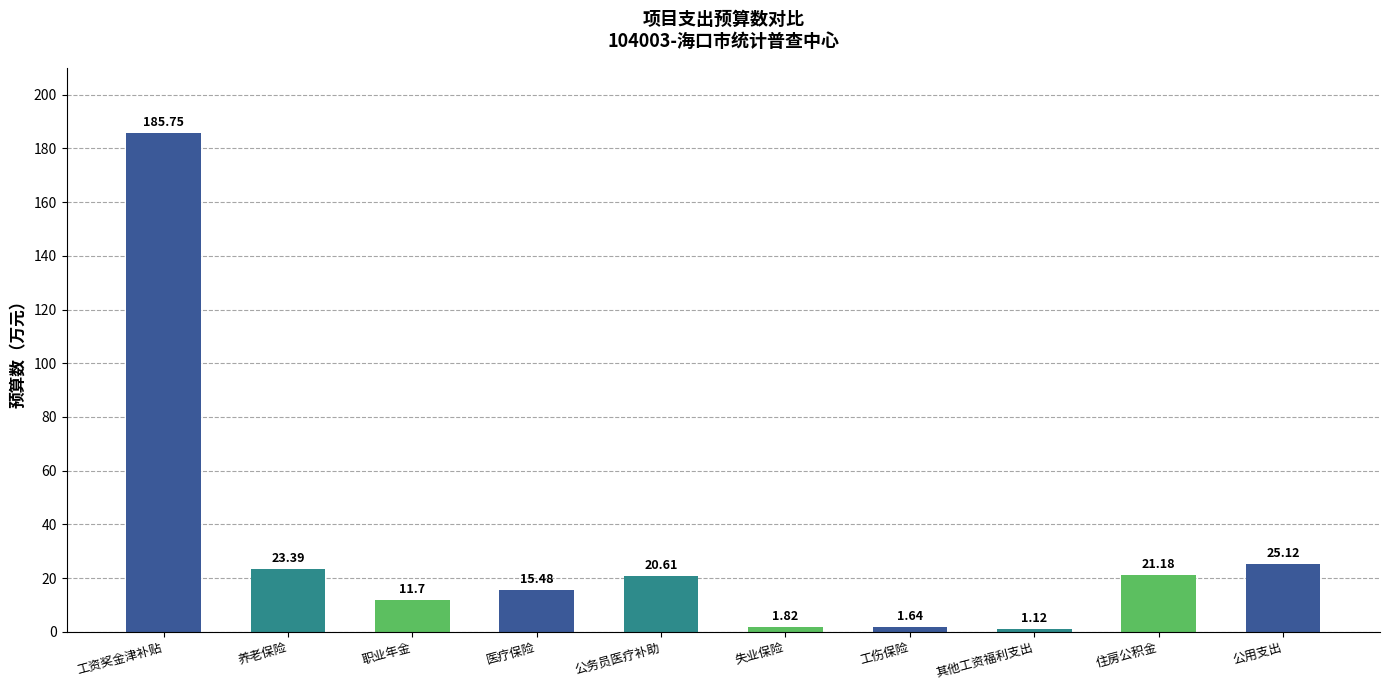

Count the number of categories in the chart.

10